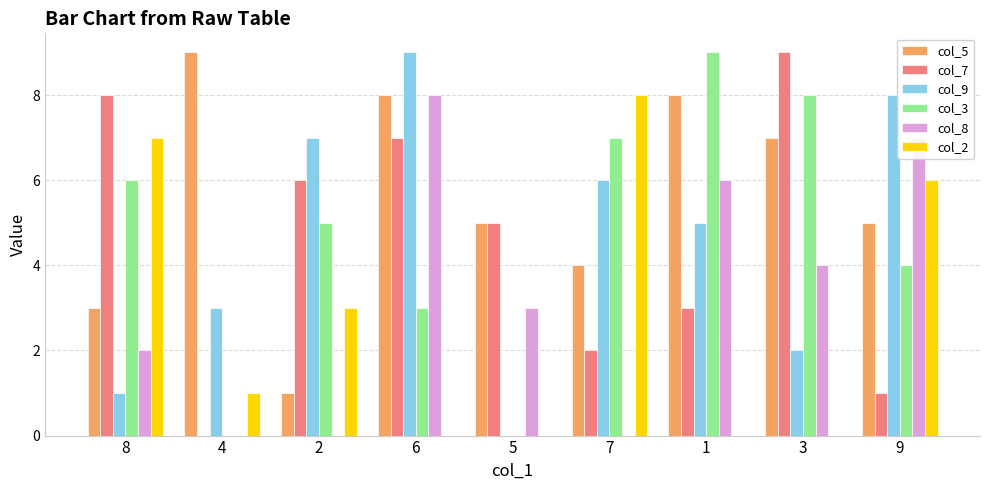

At which category is the sum across all series the highest?

6